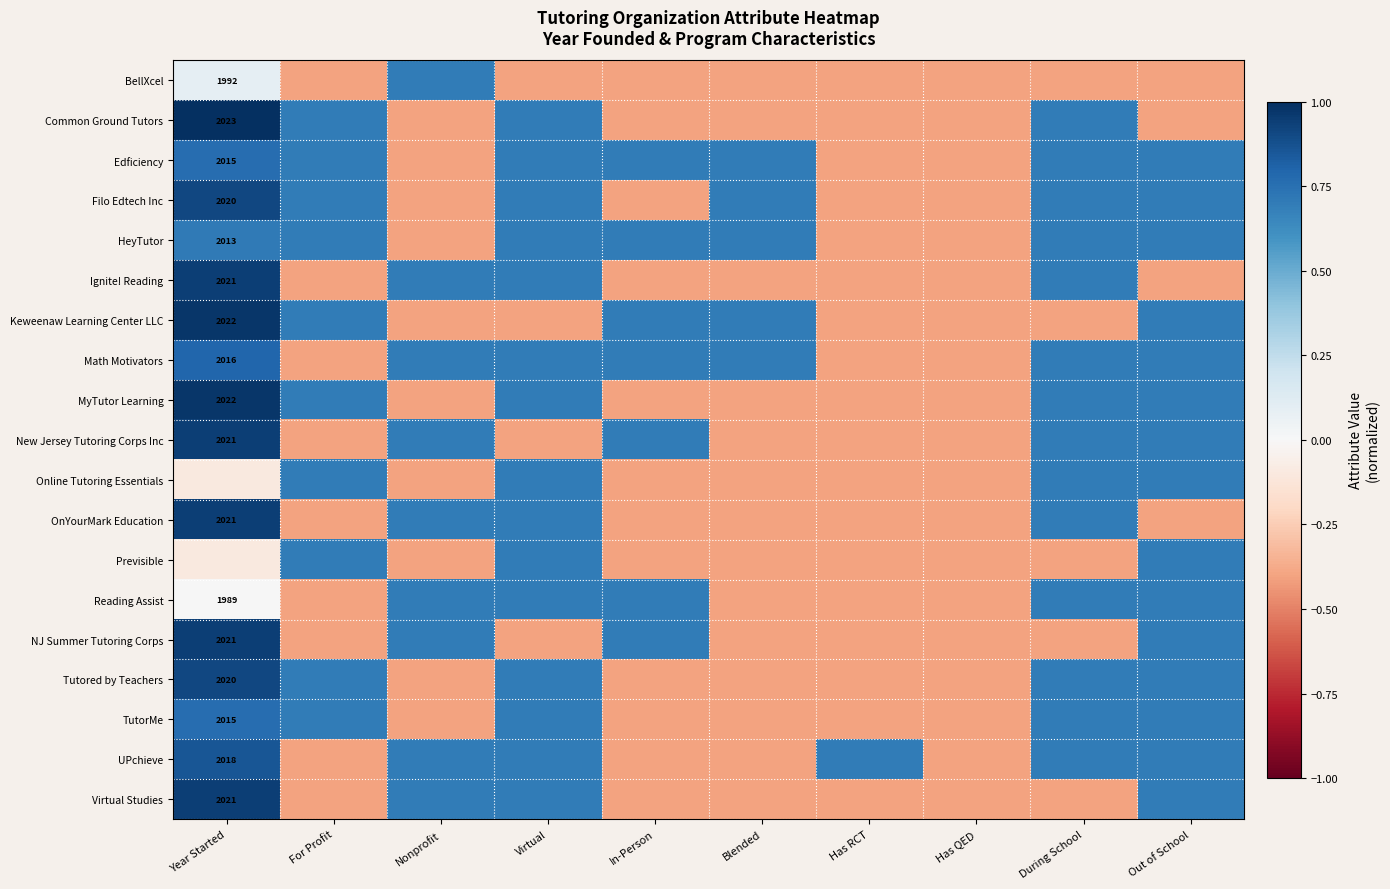

At which category does the chart reach its minimum across all series?

For Profit